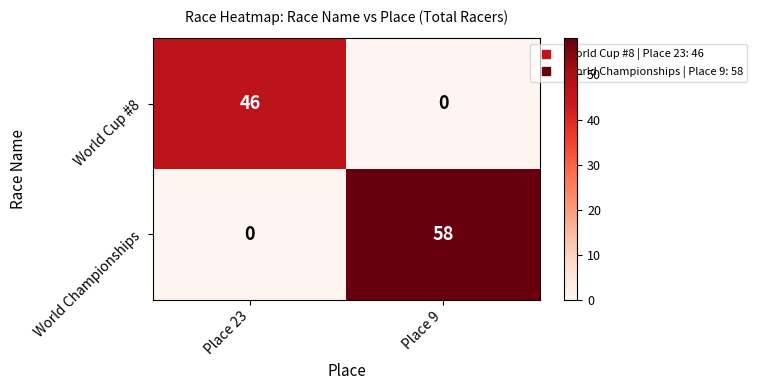

Reading left to right, list all the values displayed in this chart.

World Cup #8: Place 23=46	Place 9=0
World Championships: Place 23=0	Place 9=58